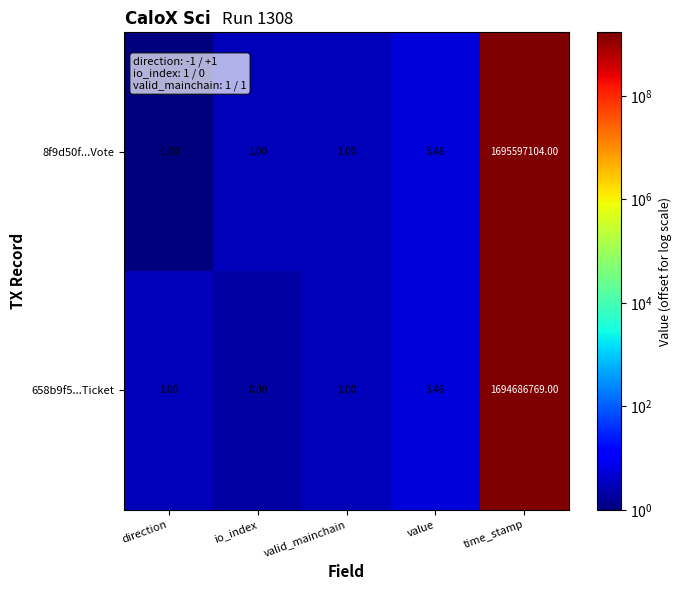

List the series in order of their overall mean, highest first.

8f9d50f...Vote, 658b9f5...Ticket